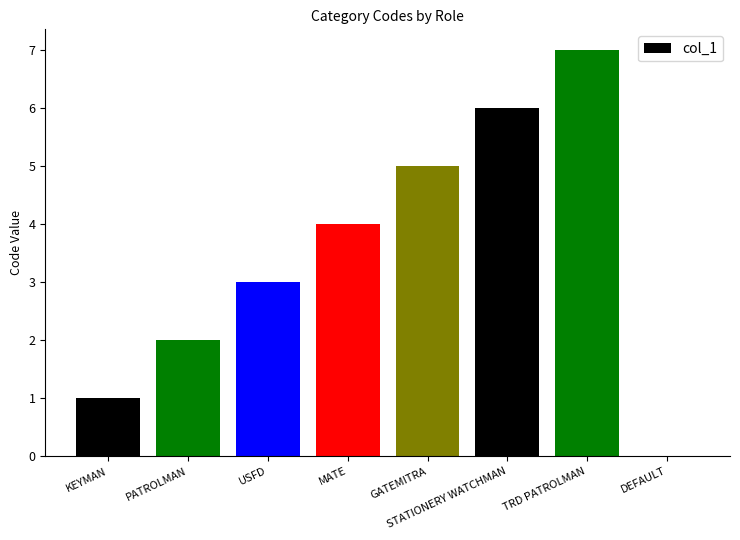

Reading left to right, transcribe all the data shown in this chart.

KEYMAN=1	PATROLMAN=2	USFD=3	MATE=4	GATEMITRA=5	STATIONERY WATCHMAN=6	TRD PATROLMAN=7	DEFAULT=0